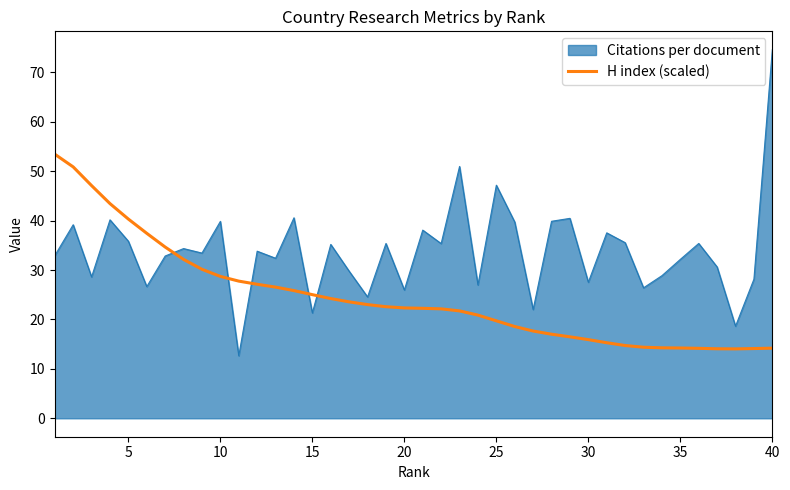

What is the maximum value shown in the chart?

74.6